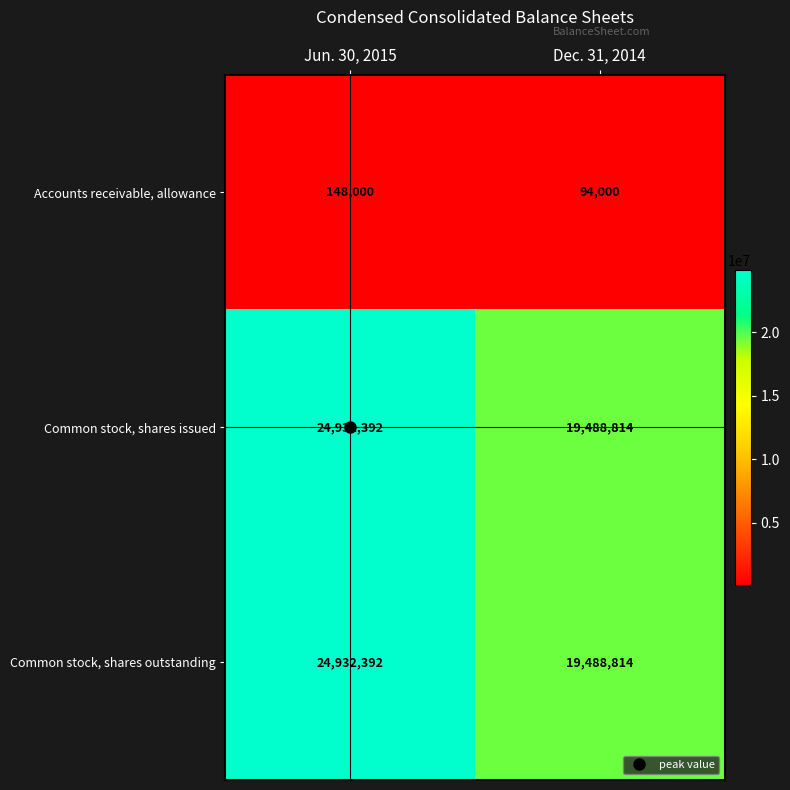

Count the number of data series in this chart.

3